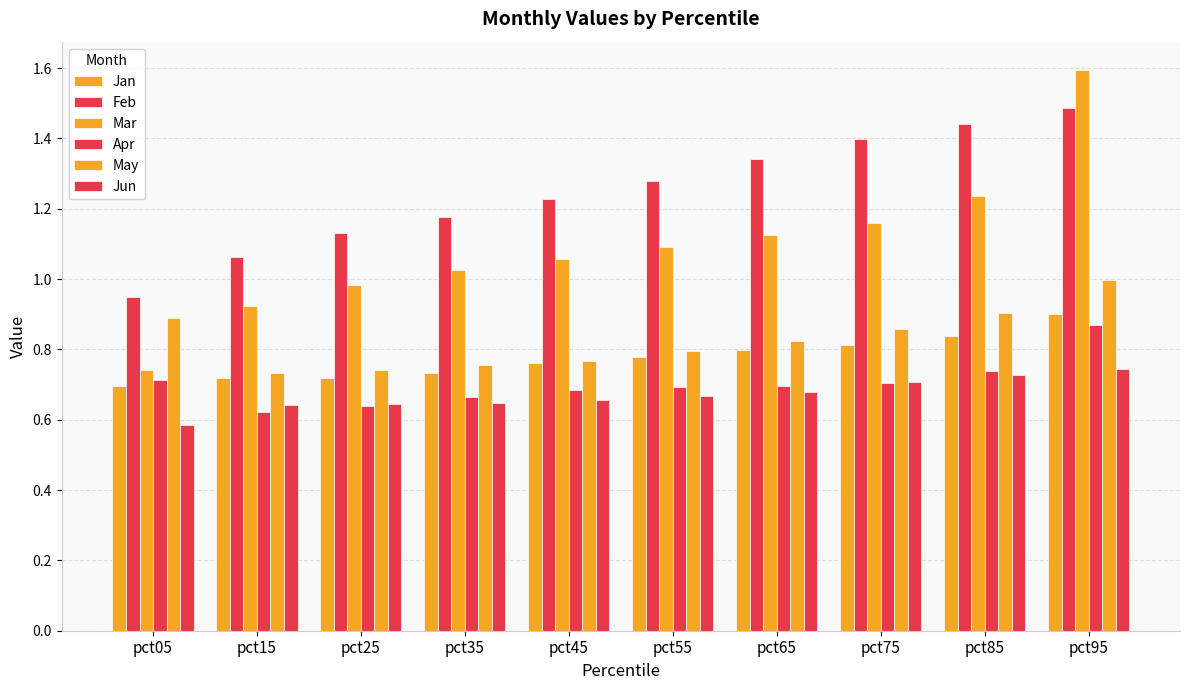

Which category has the lowest value in the Jun series?

pct05